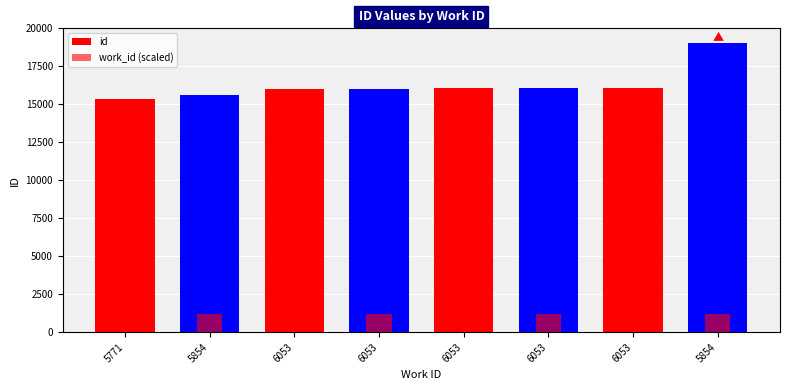

How many data points in work_id (scaled) are above 1210?

5